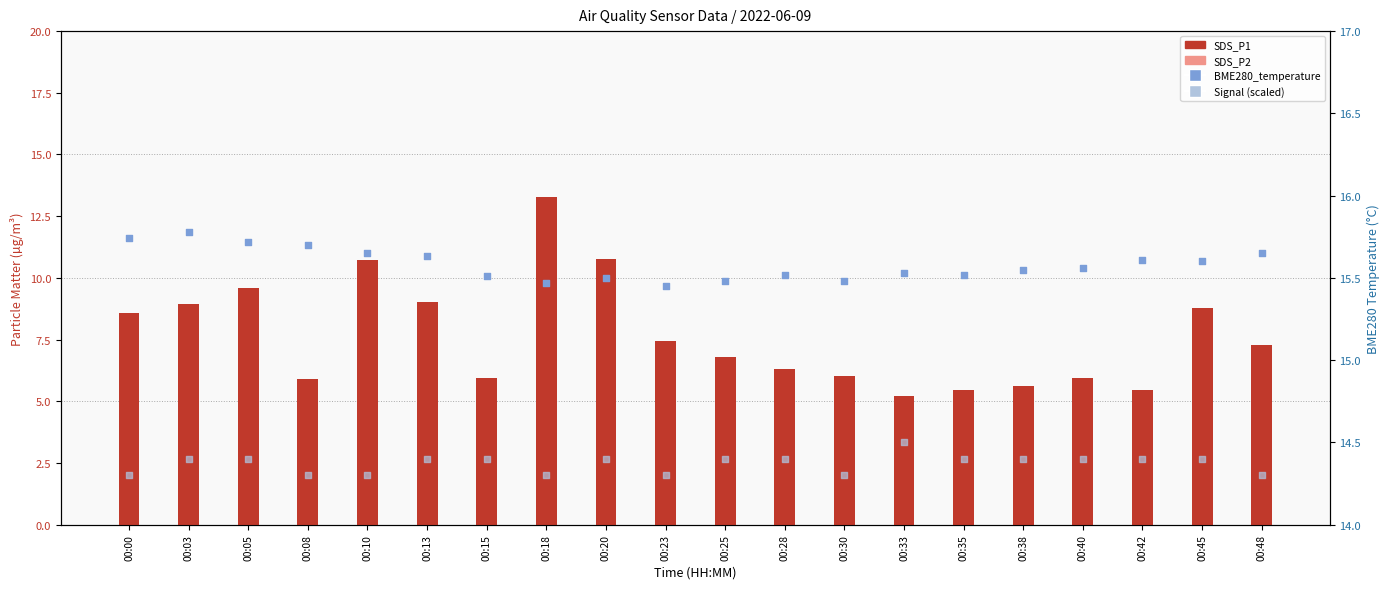

At how many categories does at least one series exceed 15?

20